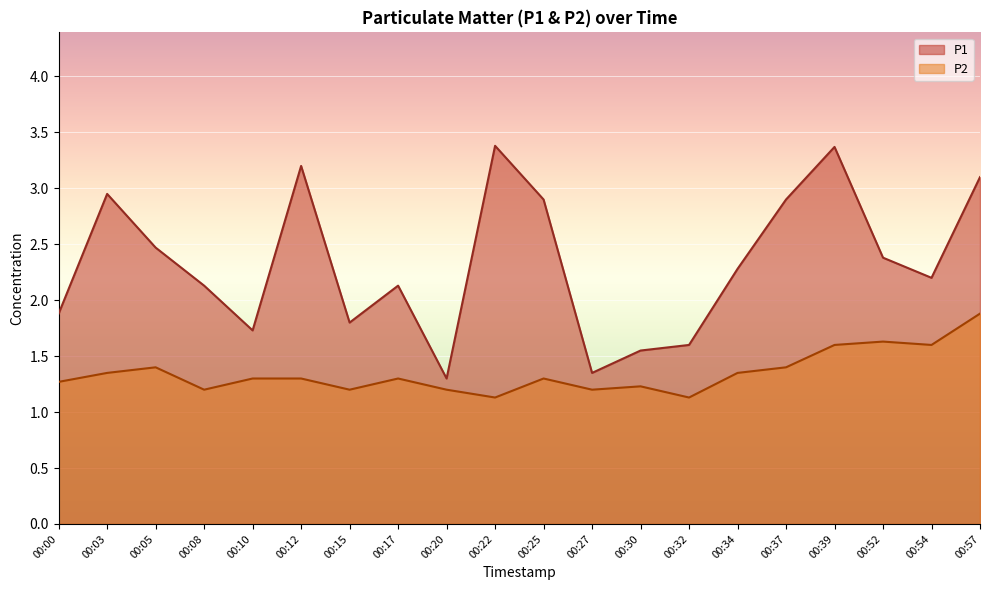

The P1 series shows 1.7 at 00:10. True or false?

True